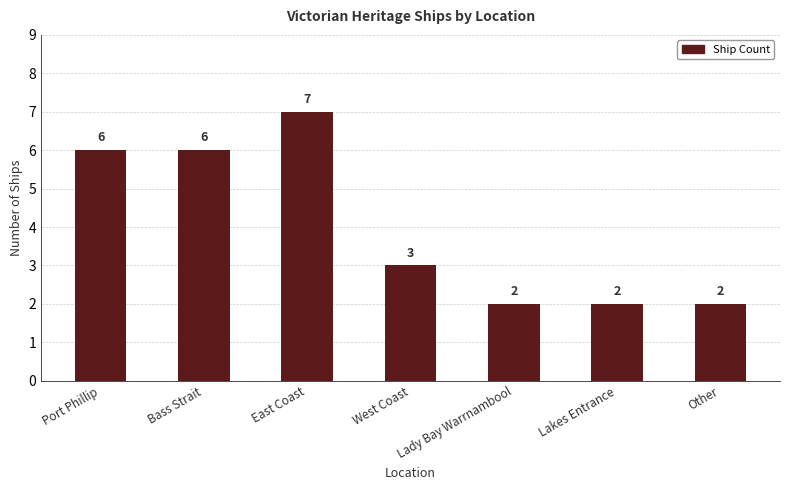

How many data points are less than 3?

3